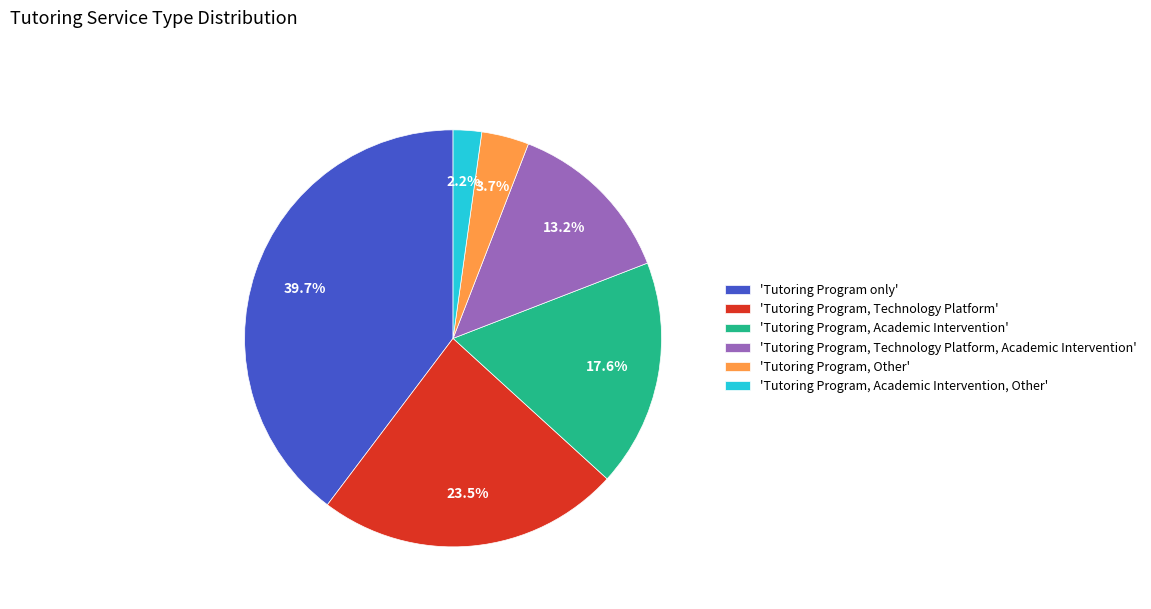

Rank the categories by value from highest to lowest.

'Tutoring Program only', 'Tutoring Program, Technology Platform', 'Tutoring Program, Academic Intervention', 'Tutoring Program, Technology Platform, Academic Intervention', 'Tutoring Program, Other', 'Tutoring Program, Academic Intervention, Other'